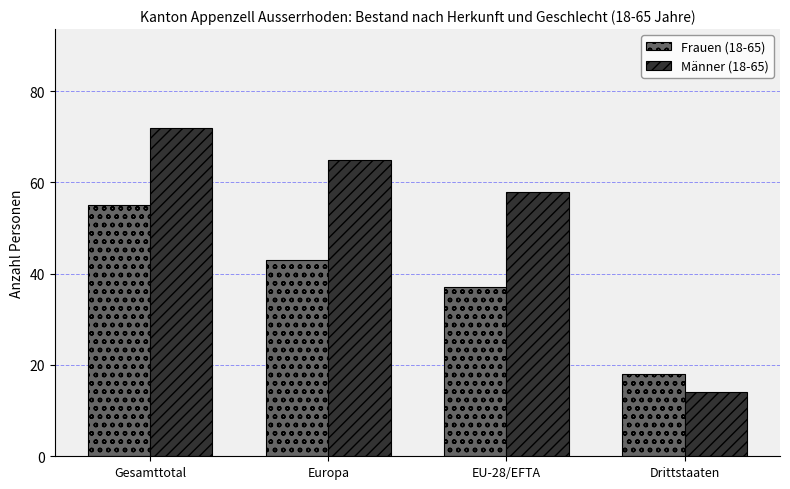

What is the total value across all series at Europa?

108